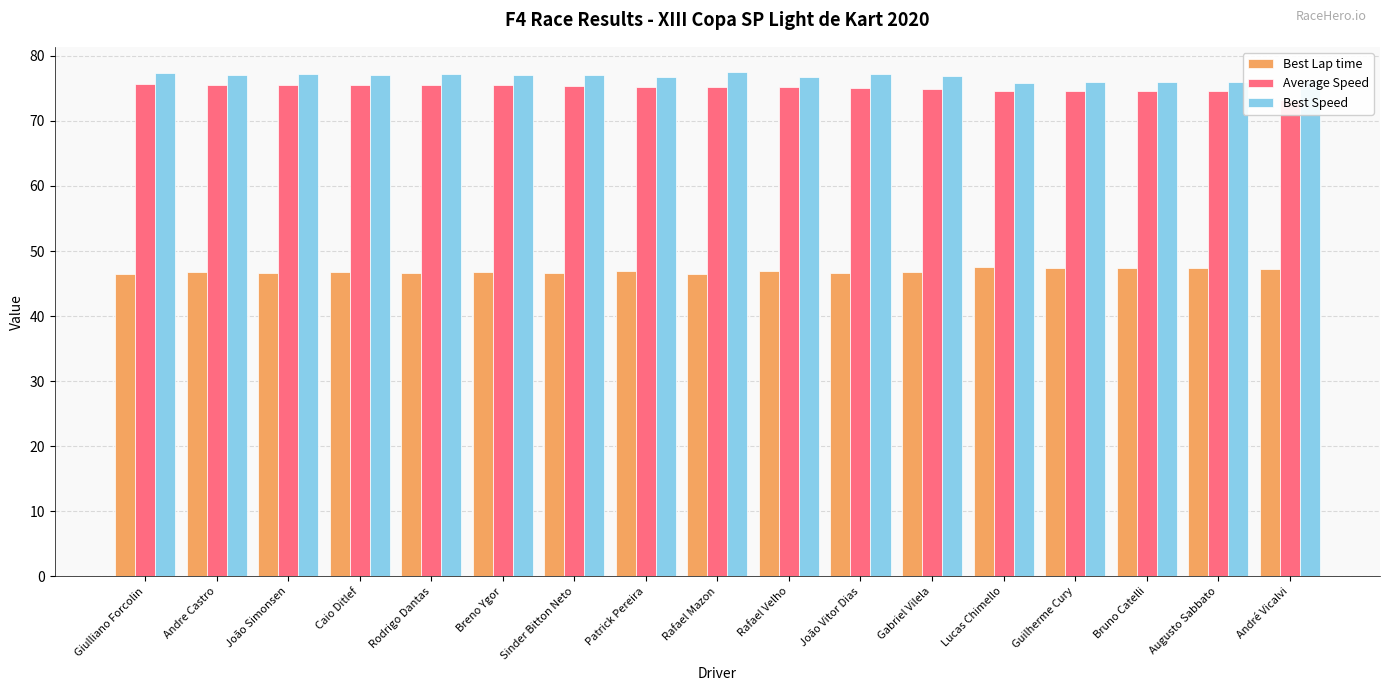

What is the minimum value shown in the chart?

46.4